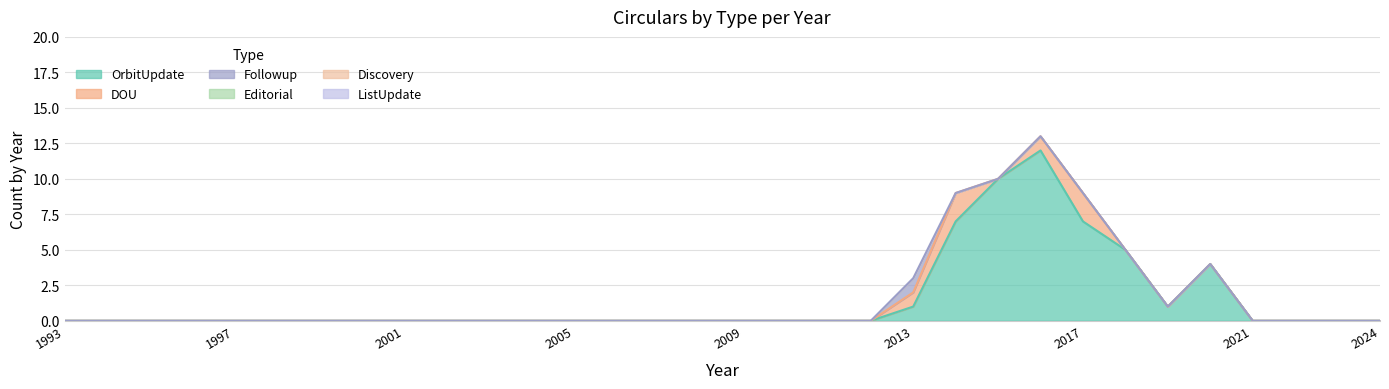

Reading left to right, list all the values displayed in this chart.

OrbitUpdate: 0	0	0	0	0	0	0	0	0	0	0	0	0	0	0	0	0	0	0	0	1	7	10	12	7	5	1	4	0	0	0	0
DOU: 0	0	0	0	0	0	0	0	0	0	0	0	0	0	0	0	0	0	0	0	1	2	0	1	2	0	0	0	0	0	0	0
Followup: 0	0	0	0	0	0	0	0	0	0	0	0	0	0	0	0	0	0	0	0	1	0	0	0	0	0	0	0	0	0	0	0
Editorial: 0	0	0	0	0	0	0	0	0	0	0	0	0	0	0	0	0	0	0	0	0	0	0	0	0	0	0	0	0	0	0	0
Discovery: 0	0	0	0	0	0	0	0	0	0	0	0	0	0	0	0	0	0	0	0	0	0	0	0	0	0	0	0	0	0	0	0
ListUpdate: 0	0	0	0	0	0	0	0	0	0	0	0	0	0	0	0	0	0	0	0	0	0	0	0	0	0	0	0	0	0	0	0